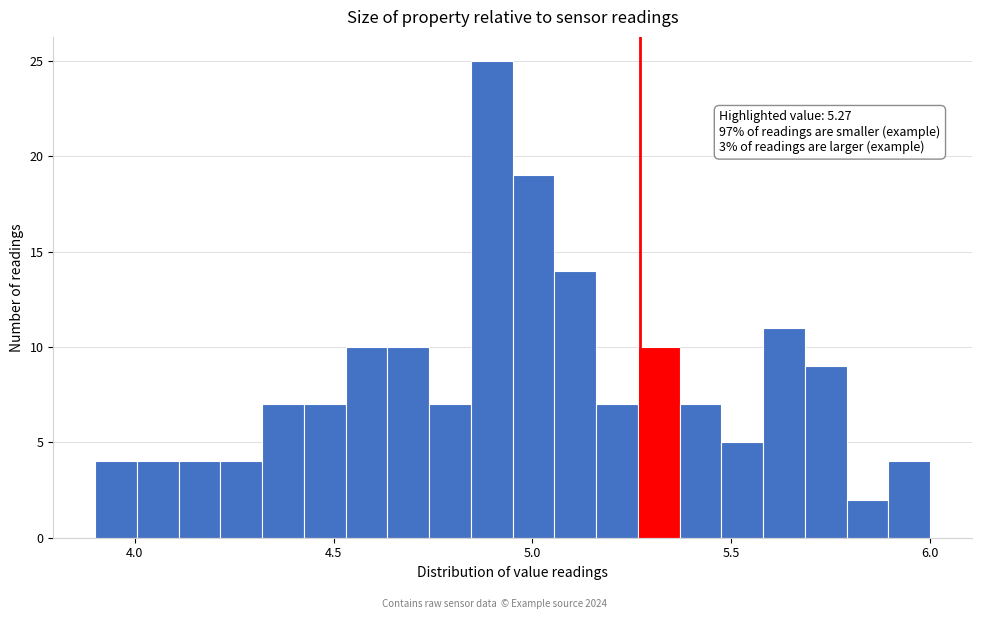

Around what value on the x-axis is the tallest bar? Give the approximate position of its centre, as read against the axis.

4.90